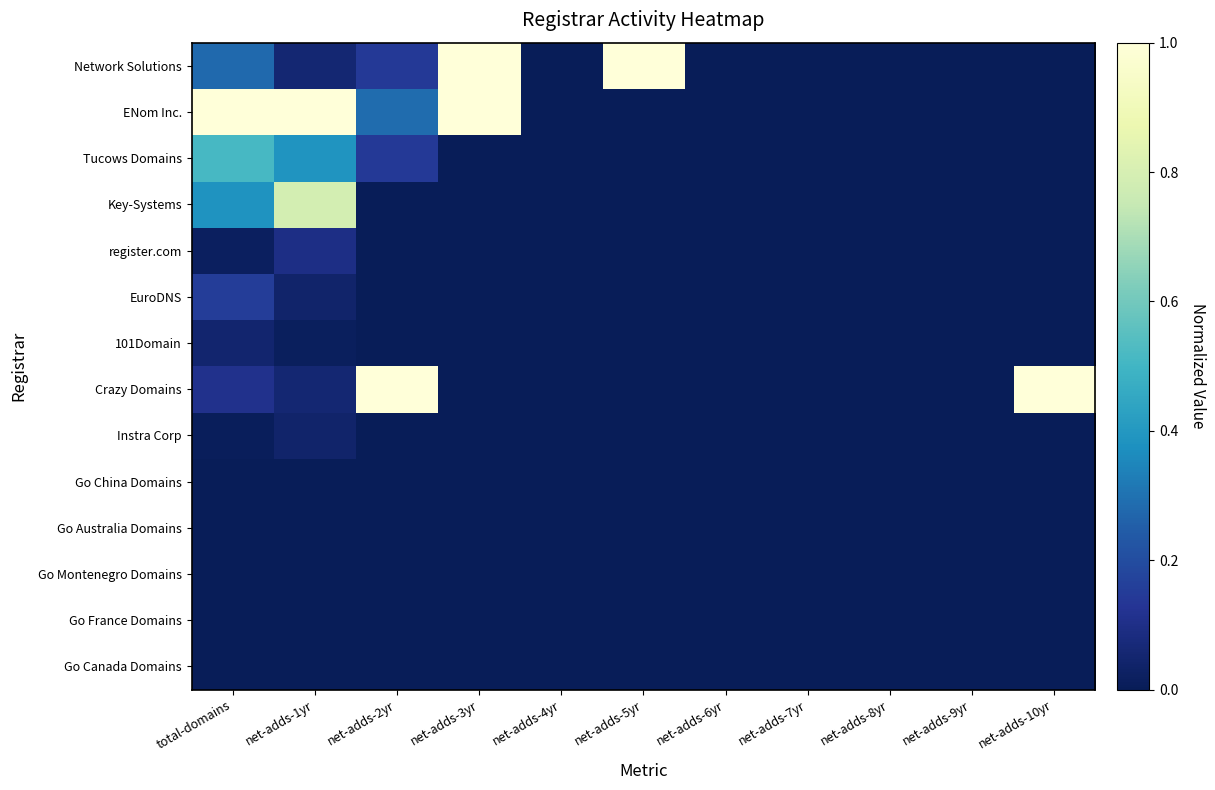

At how many categories does at least one series exceed 0?

6